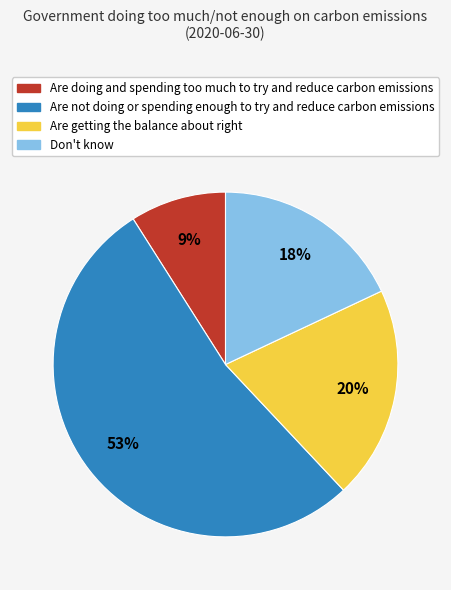

Count the number of slices in the pie.

4